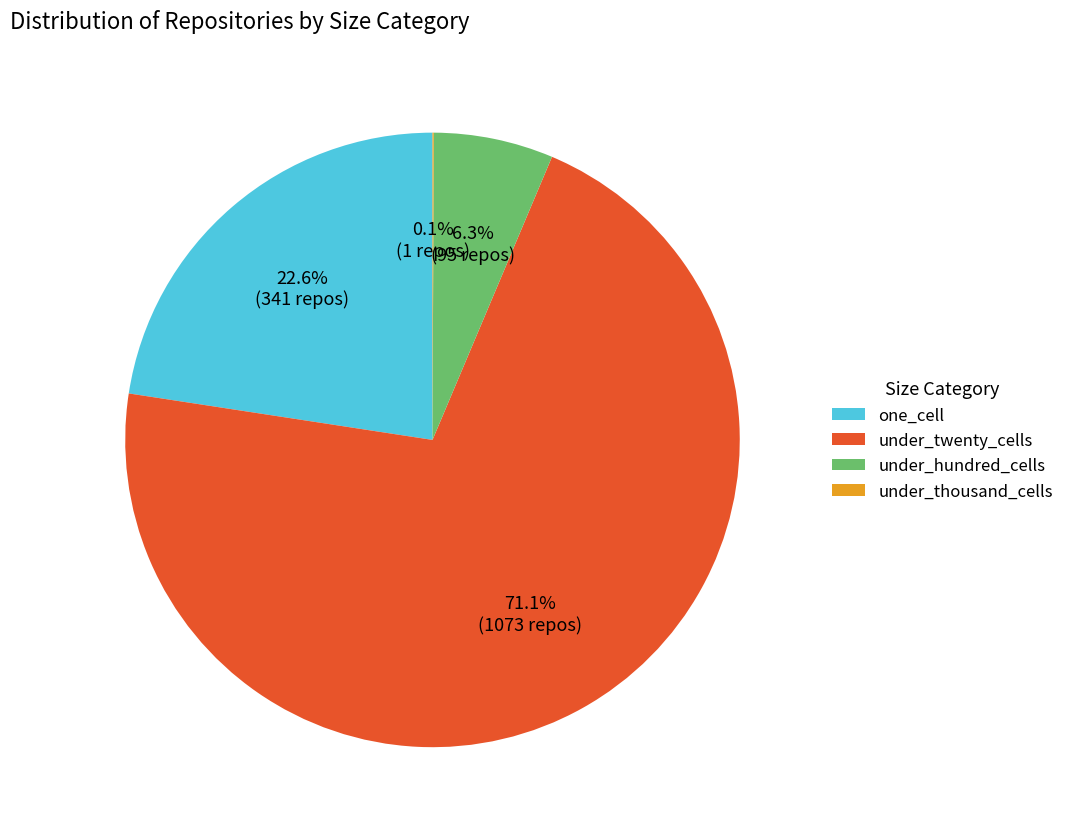

Do under_twenty_cells and under_hundred_cells together represent more than half of the pie?

Yes